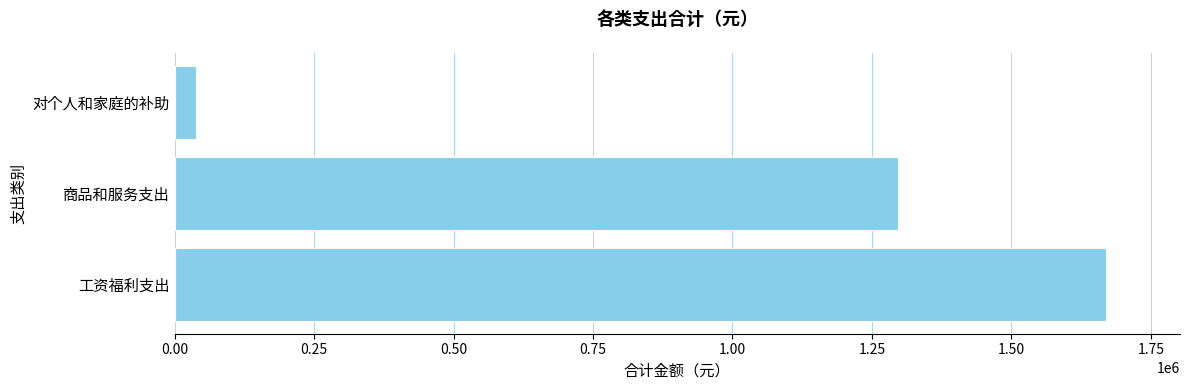

What is the difference between the second highest and minimum values?

1257754.5